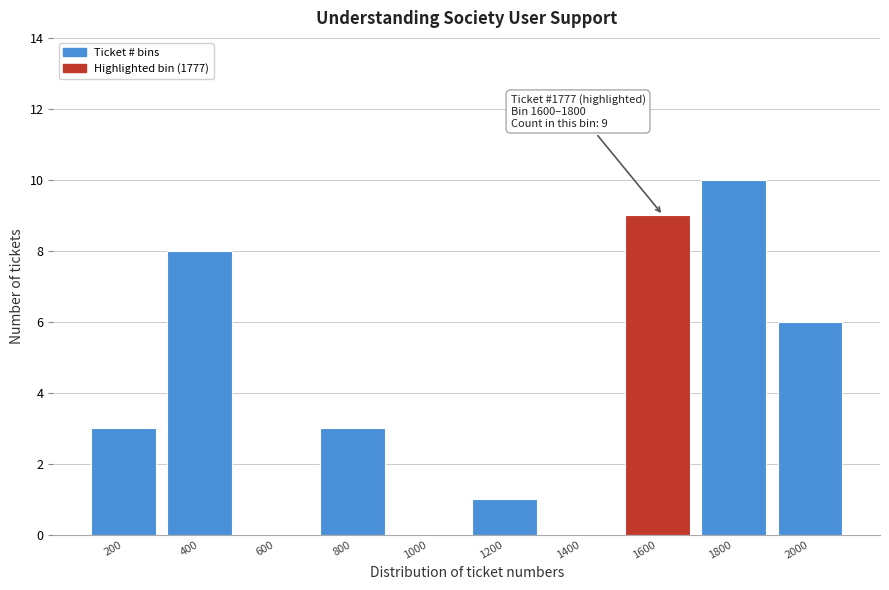

Reading right to left, transcribe all the data shown in this chart.

2000=6	1800=10	1600=9	1400=0	1200=1	1000=0	800=3	600=0	400=8	200=3